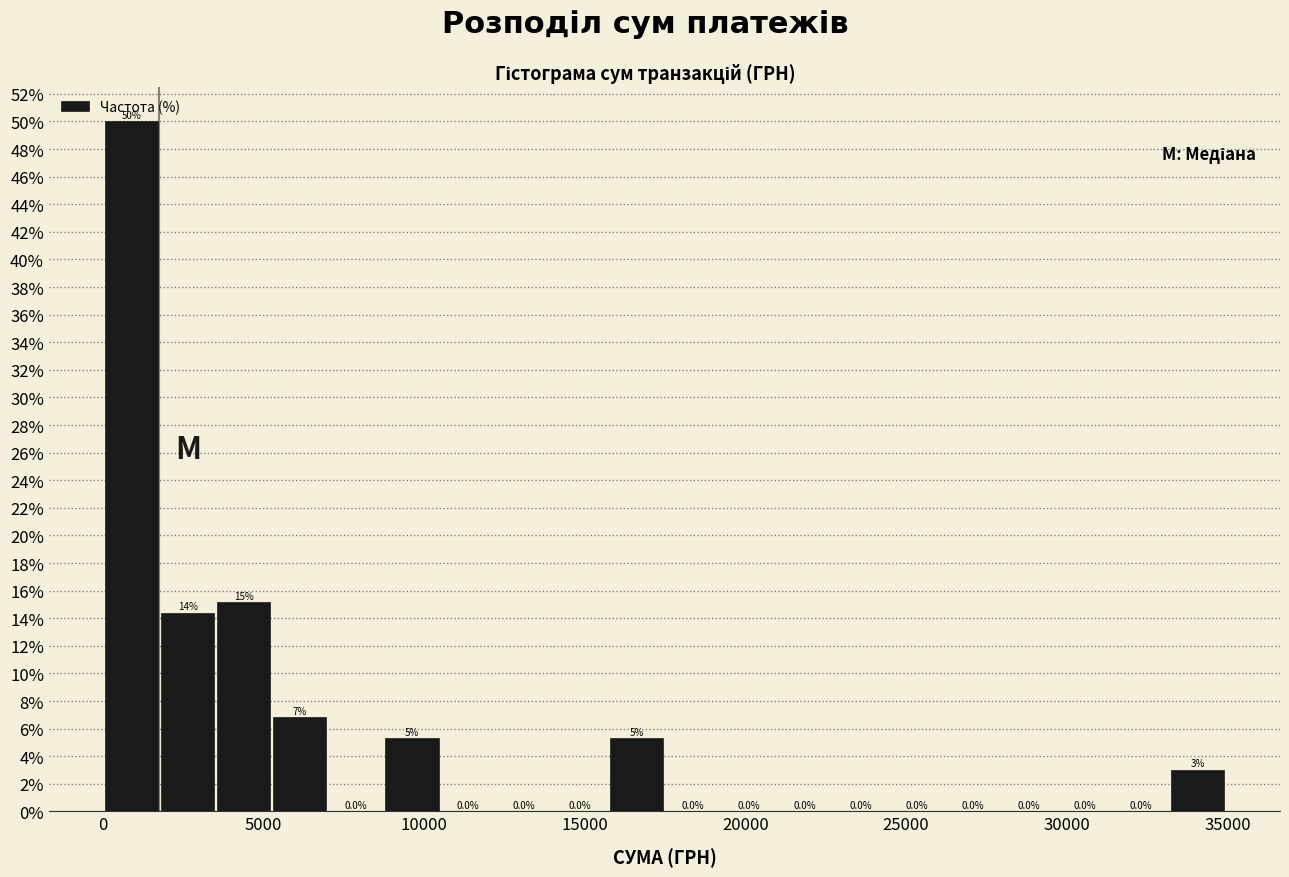

Read against the x-axis, roughly where is the centre of the tallest bar?

1000